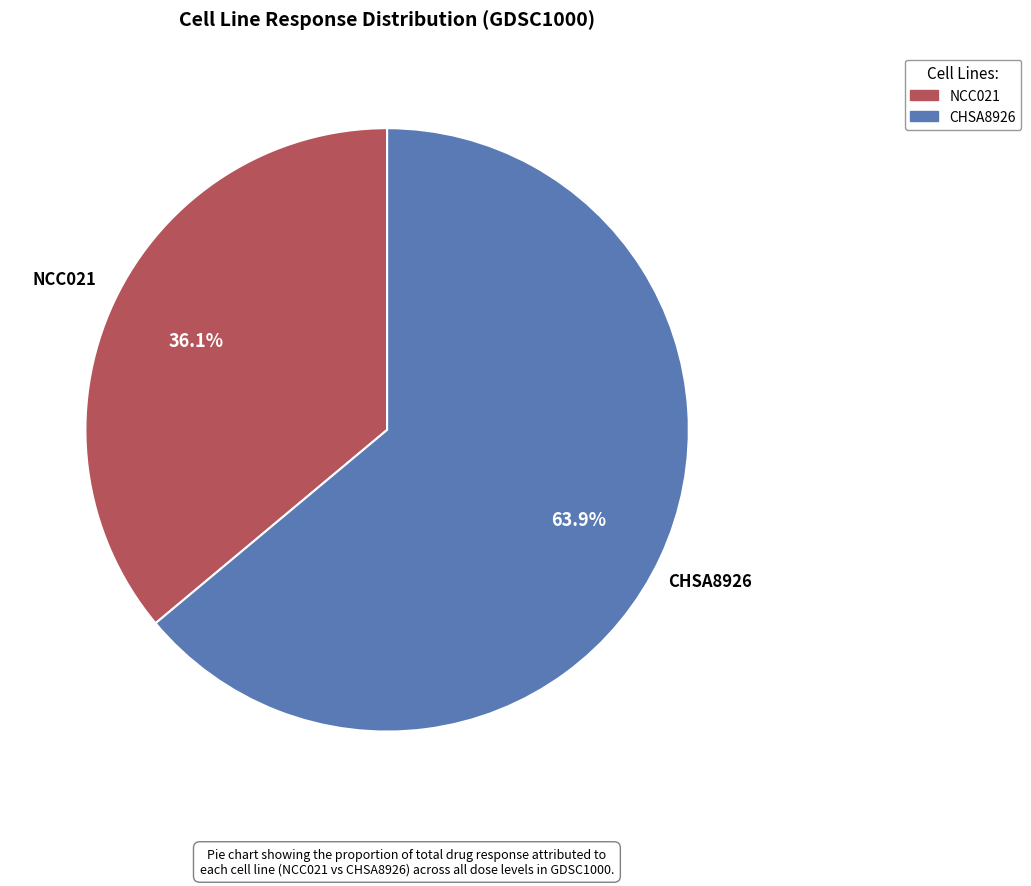

Is there any slice that represents more than half of the pie?

Yes